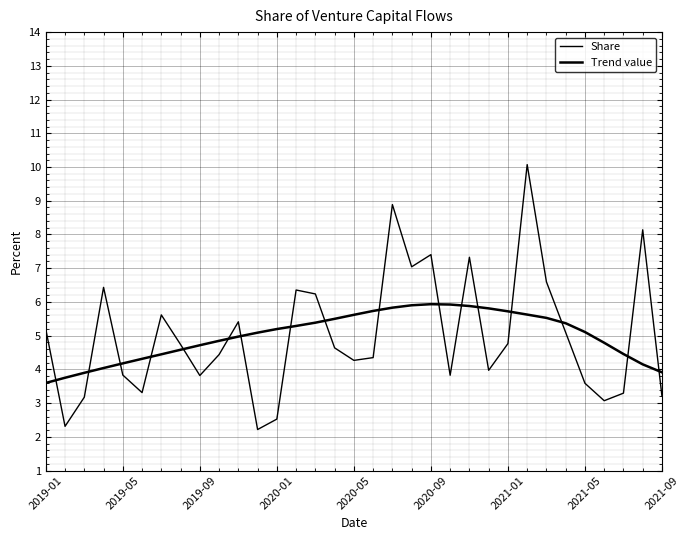

Which series has the largest range (max minus min)?

Share